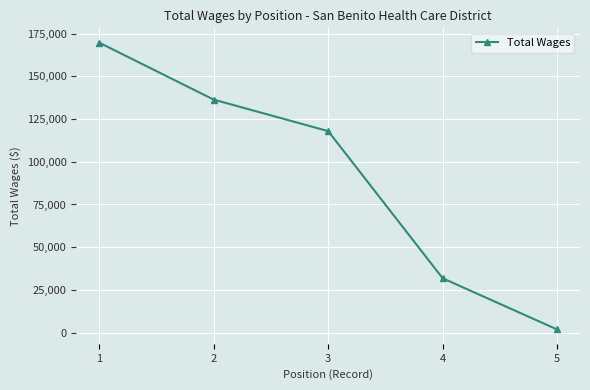

Where is the data nearest to the value 85790?

3